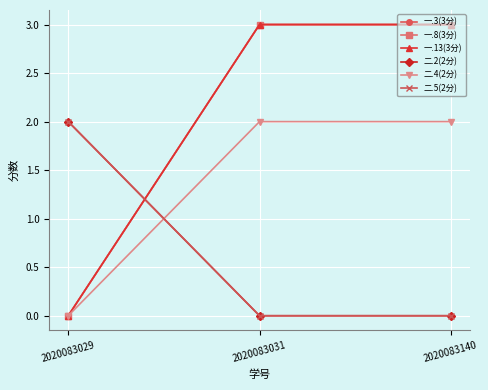

The value of 一.8(3分) at 2020083029 is 0. True or false?

True